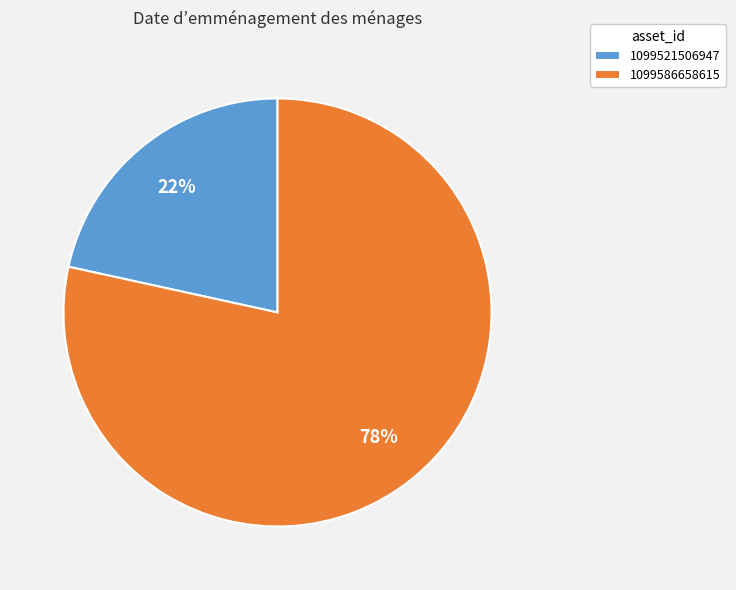

What is the ratio of the value at 1099521506947 to the value at 1099586658615?

0.3